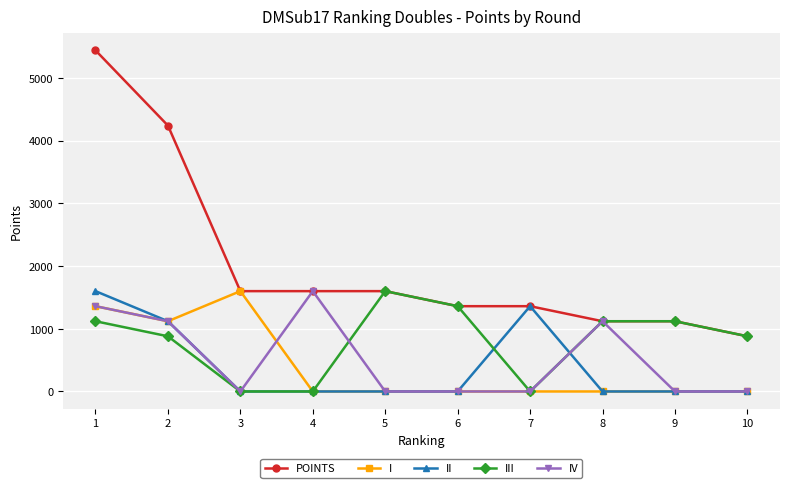

What is the difference between the maximum and minimum values in the IV series?

1600